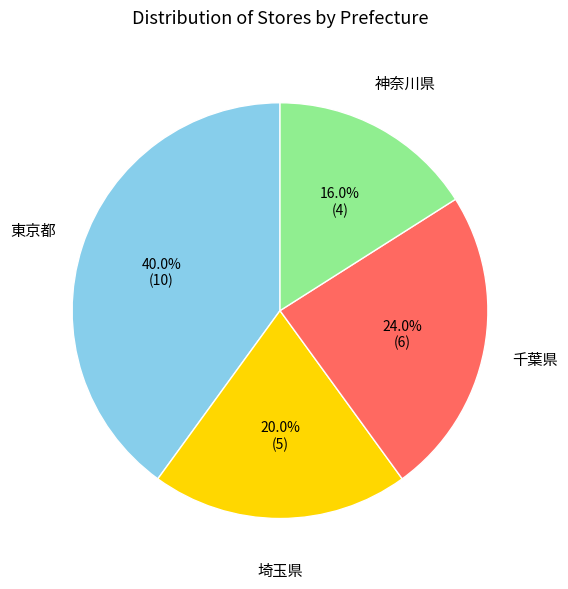

Is there a majority slice in this chart?

No